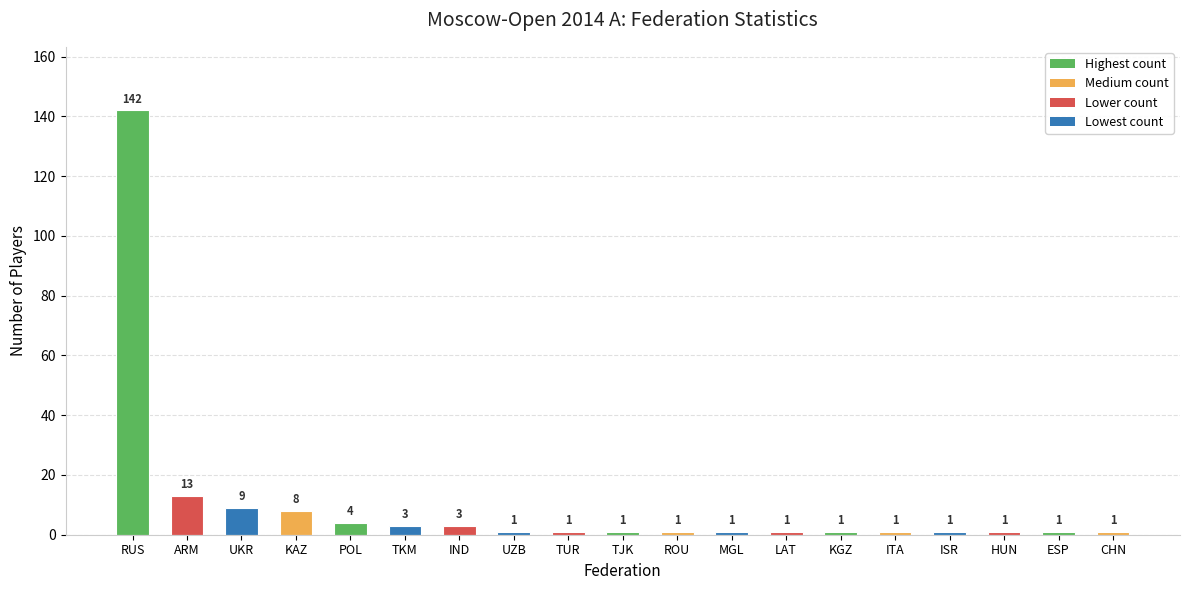

What is the change in value from IND to KGZ?

-2